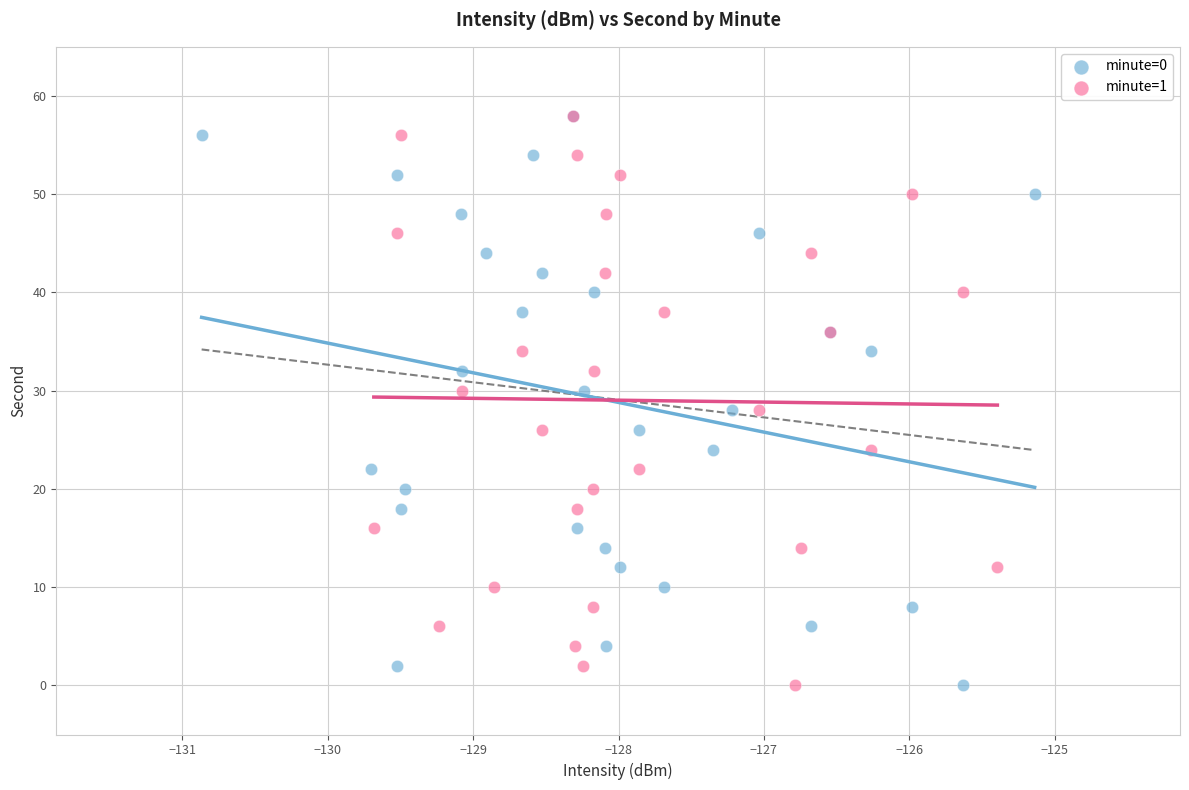

What are all the series names shown in the legend?

minute=0, minute=1